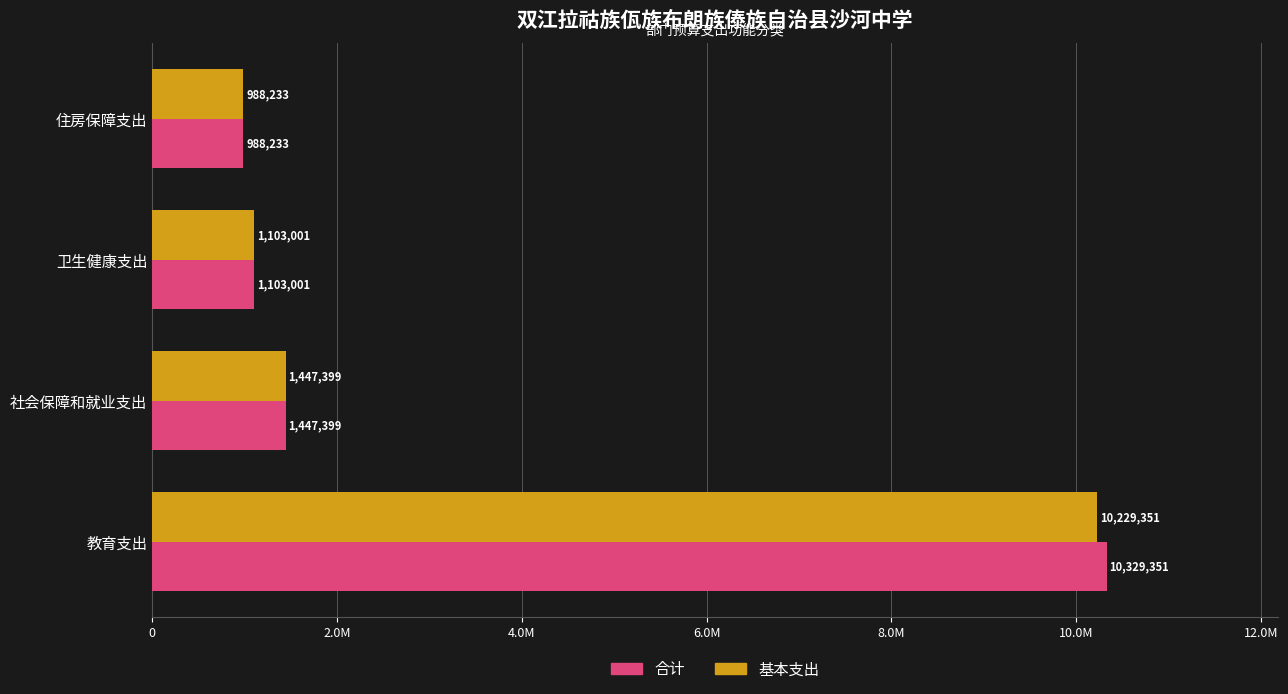

At how many categories does at least one series exceed 7045770?

1